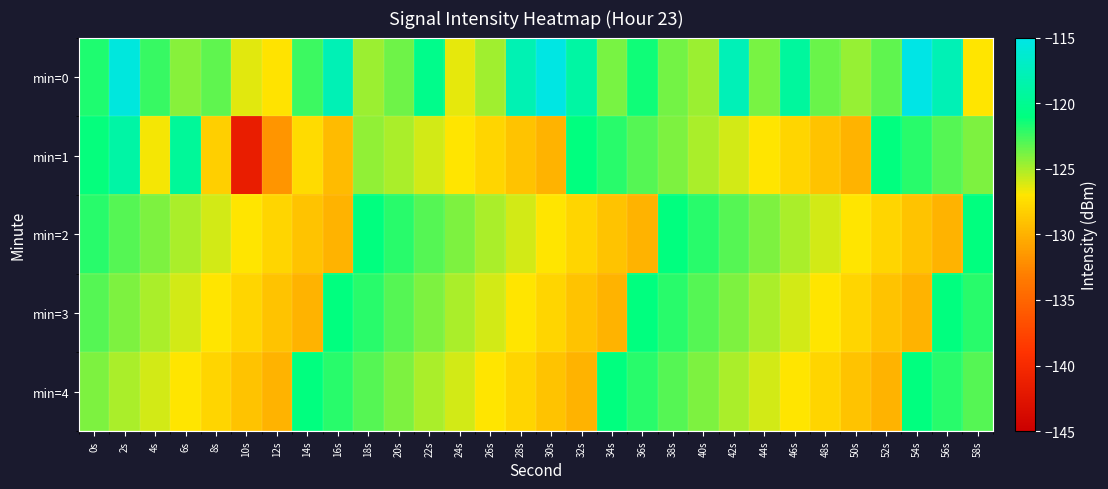

Reading left to right, list all the values displayed in this chart.

min=0: 0s=-121.8	2s=-115.5	4s=-122.3	6s=-124.2	8s=-123.2	10s=-126.3	12s=-127.1	14s=-122.4	16s=-117.8	18s=-124.7	20s=-123.6	22s=-120.3	24s=-126.4	26s=-124.8	28s=-118.0	30s=-115.1	32s=-118.9	34s=-123.8	36s=-121.4	38s=-123.7	40s=-124.6	42s=-117.7	44s=-123.8	46s=-119.3	48s=-123.5	50s=-124.6	52s=-123.2	54s=-115.0	56s=-117.8	58s=-127.0
min=1: 0s=-121.1	2s=-118.8	4s=-126.8	6s=-119.5	8s=-128.3	10s=-141.5	12s=-131.7	14s=-127.6	16s=-129.4	18s=-124.4	20s=-125.0	22s=-126.0	24s=-127.0	26s=-128.0	28s=-129.0	30s=-130.0	32s=-121.0	34s=-122.0	36s=-123.0	38s=-124.0	40s=-125.0	42s=-126.0	44s=-127.0	46s=-128.0	48s=-129.0	50s=-130.0	52s=-121.0	54s=-122.0	56s=-123.0	58s=-124.0
min=2: 0s=-122.0	2s=-123.0	4s=-124.0	6s=-125.0	8s=-126.0	10s=-127.0	12s=-128.0	14s=-129.0	16s=-130.0	18s=-121.0	20s=-122.0	22s=-123.0	24s=-124.0	26s=-125.0	28s=-126.0	30s=-127.0	32s=-128.0	34s=-129.0	36s=-130.0	38s=-121.0	40s=-122.0	42s=-123.0	44s=-124.0	46s=-125.0	48s=-126.0	50s=-127.0	52s=-128.0	54s=-129.0	56s=-130.0	58s=-121.0
min=3: 0s=-123.0	2s=-124.0	4s=-125.0	6s=-126.0	8s=-127.0	10s=-128.0	12s=-129.0	14s=-130.0	16s=-121.0	18s=-122.0	20s=-123.0	22s=-124.0	24s=-125.0	26s=-126.0	28s=-127.0	30s=-128.0	32s=-129.0	34s=-130.0	36s=-121.0	38s=-122.0	40s=-123.0	42s=-124.0	44s=-125.0	46s=-126.0	48s=-127.0	50s=-128.0	52s=-129.0	54s=-130.0	56s=-121.0	58s=-122.0
min=4: 0s=-124.0	2s=-125.0	4s=-126.0	6s=-127.0	8s=-128.0	10s=-129.0	12s=-130.0	14s=-121.0	16s=-122.0	18s=-123.0	20s=-124.0	22s=-125.0	24s=-126.0	26s=-127.0	28s=-128.0	30s=-129.0	32s=-130.0	34s=-121.0	36s=-122.0	38s=-123.0	40s=-124.0	42s=-125.0	44s=-126.0	46s=-127.0	48s=-128.0	50s=-129.0	52s=-130.0	54s=-121.0	56s=-122.0	58s=-123.0